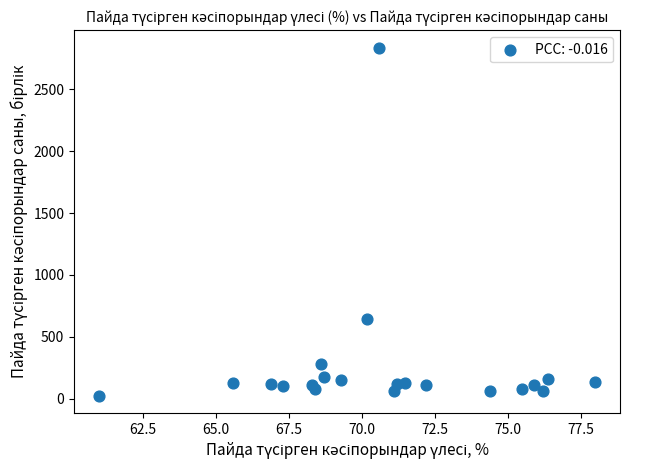

What Y value in the scatter plot is closest to 1430?

643